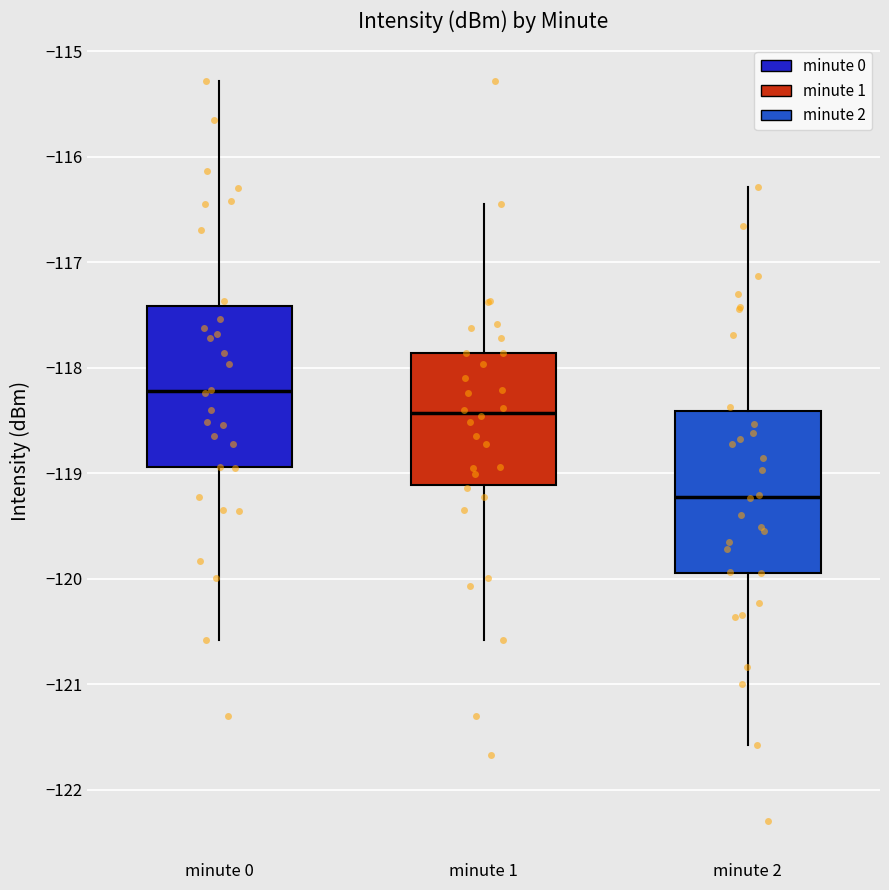

Which box has the lowest median line?

minute 2